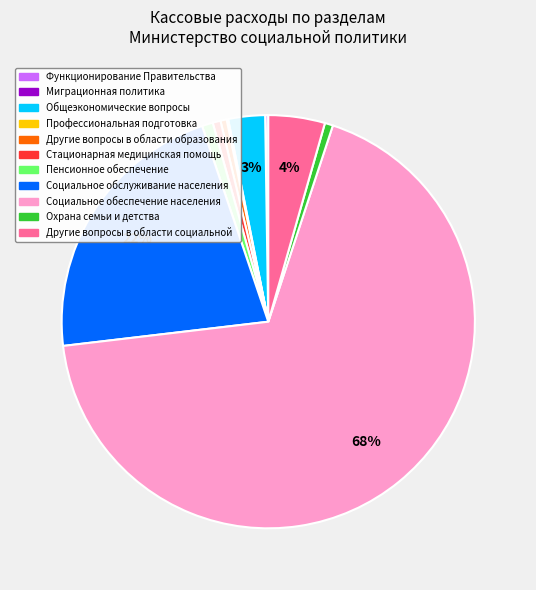

To the nearest percent, what is the combined percentage of Социальное обслуживание населения and Другие вопросы в области социальной?

26%